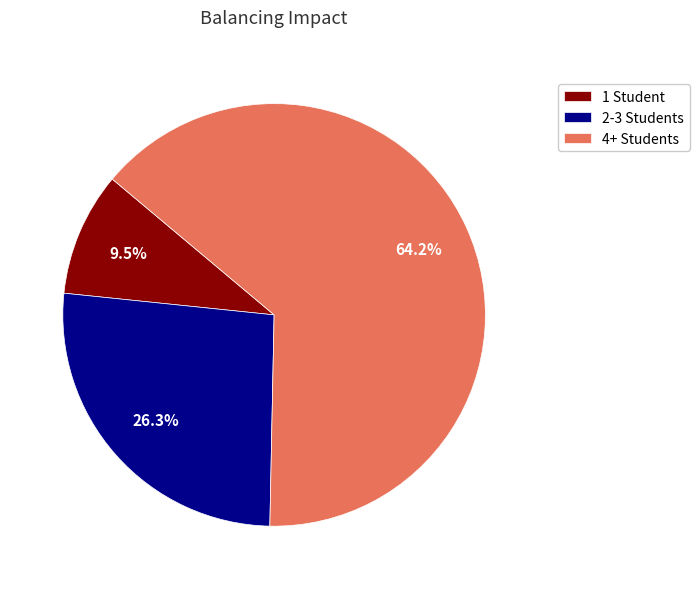

Rank the categories by value from lowest to highest.

1 Student, 2-3 Students, 4+ Students